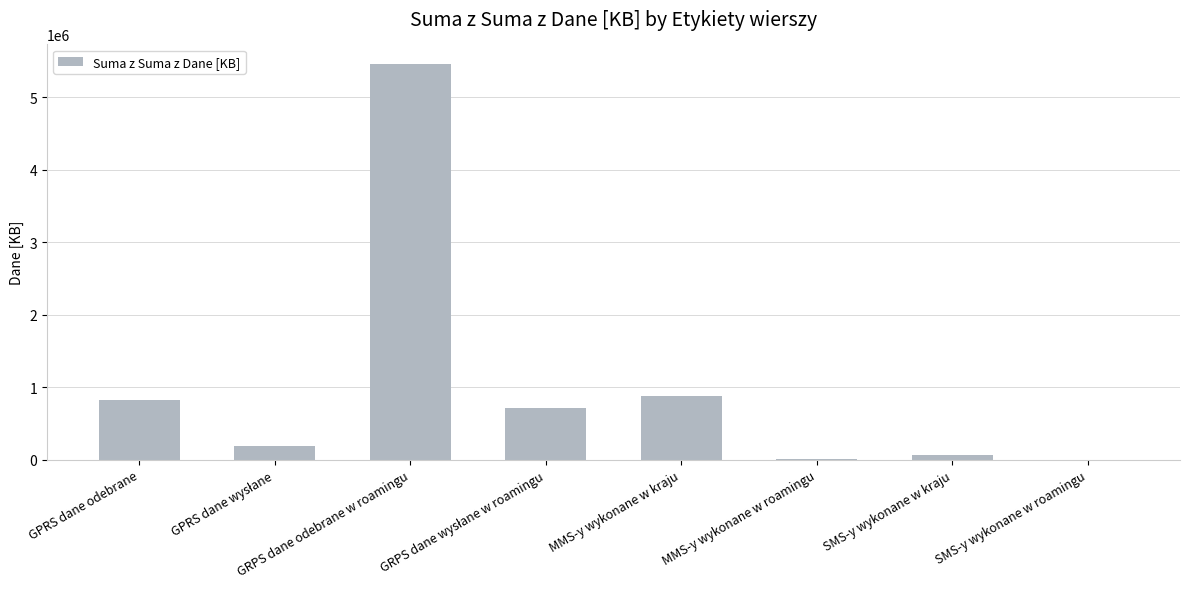

What is the sum of all values?

8119758